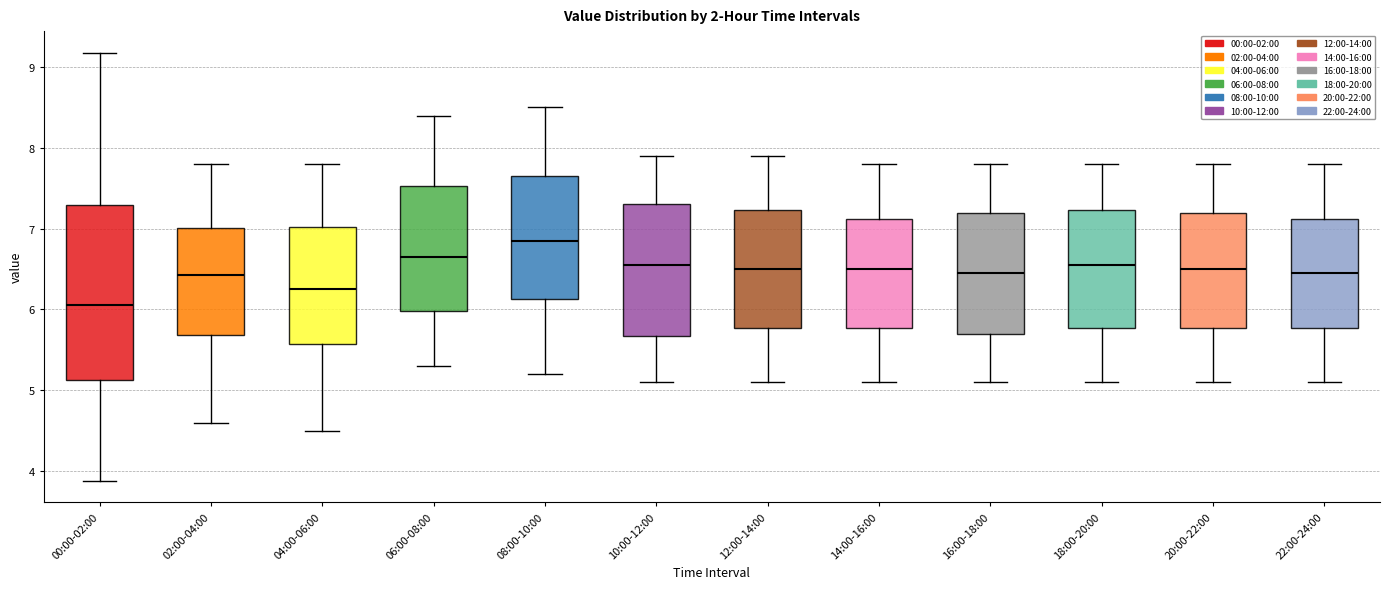

Reading left to right, transcribe this box plot: for each box, give where its median line is, the range the box spans, and where its two whiskers end, as read against the y-axis. The values are not printed on the chart, so give them approximately, as read against the axis.

00:00-02:00: median 6.1, box 5.1 to 7.3, whiskers 3.9 to 9.2
02:00-04:00: median 6.4, box 5.7 to 7.0, whiskers 4.6 to 7.8
04:00-06:00: median 6.3, box 5.6 to 7.0, whiskers 4.5 to 7.8
06:00-08:00: median 6.7, box 6.0 to 7.5, whiskers 5.3 to 8.4
08:00-10:00: median 6.9, box 6.1 to 7.7, whiskers 5.2 to 8.5
10:00-12:00: median 6.6, box 5.7 to 7.3, whiskers 5.1 to 7.9
12:00-14:00: median 6.5, box 5.8 to 7.2, whiskers 5.1 to 7.9
14:00-16:00: median 6.5, box 5.8 to 7.1, whiskers 5.1 to 7.8
16:00-18:00: median 6.5, box 5.7 to 7.2, whiskers 5.1 to 7.8
18:00-20:00: median 6.6, box 5.8 to 7.2, whiskers 5.1 to 7.8
20:00-22:00: median 6.5, box 5.8 to 7.2, whiskers 5.1 to 7.8
22:00-24:00: median 6.5, box 5.8 to 7.1, whiskers 5.1 to 7.8